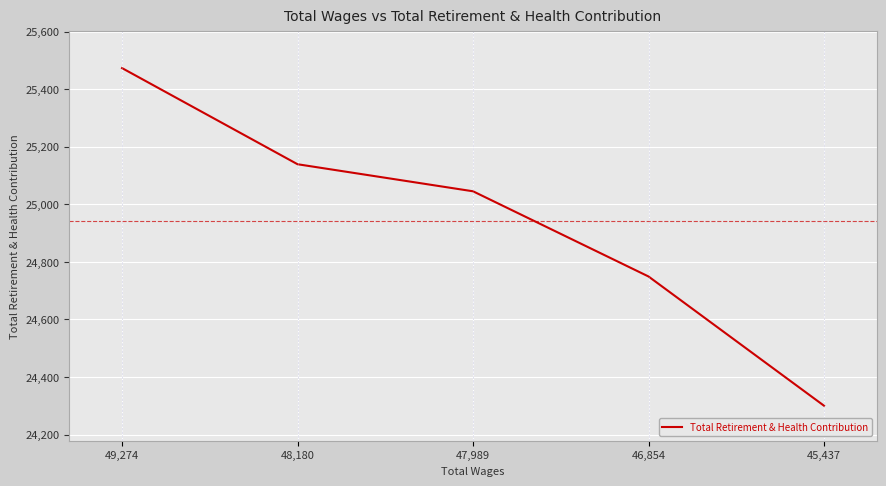

How many categories are shown in the chart?

5